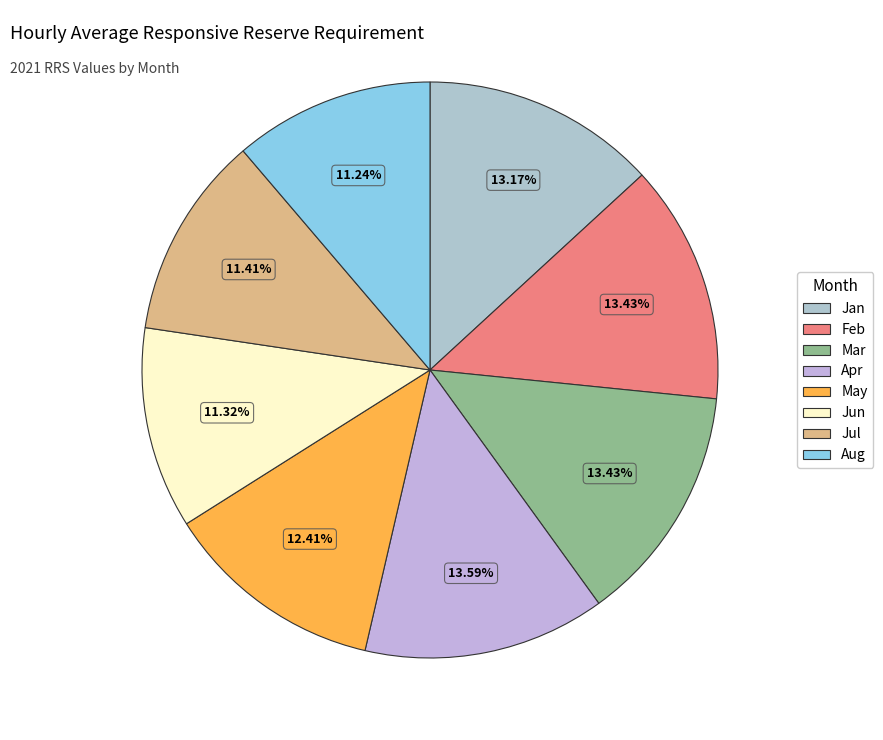

Is there a majority slice in this chart?

No